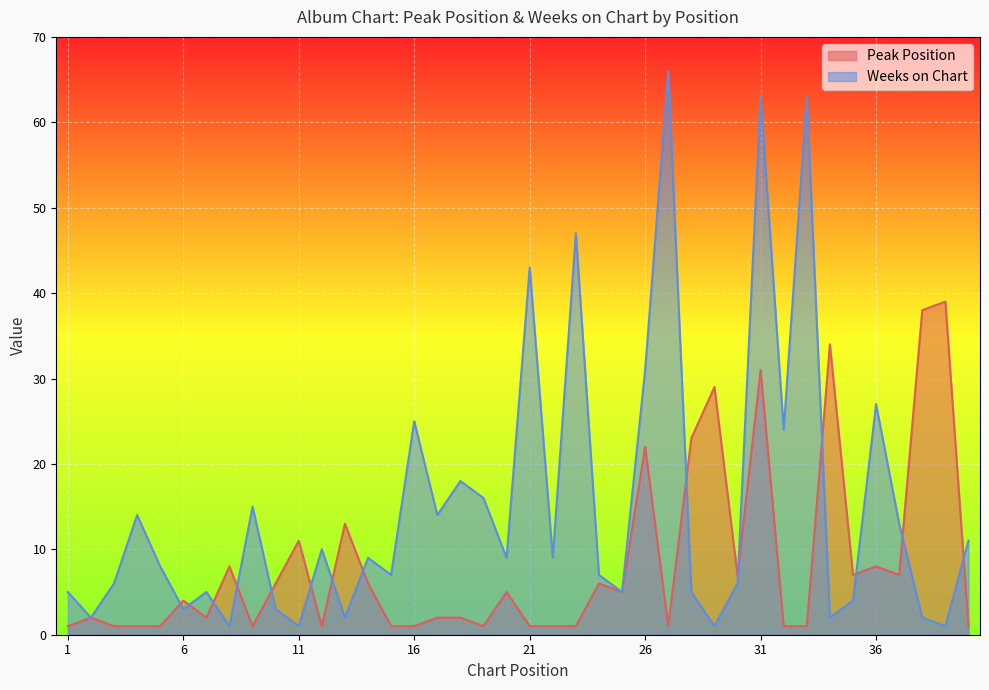

What are all the series names shown in the legend?

Peak Position, Weeks on Chart